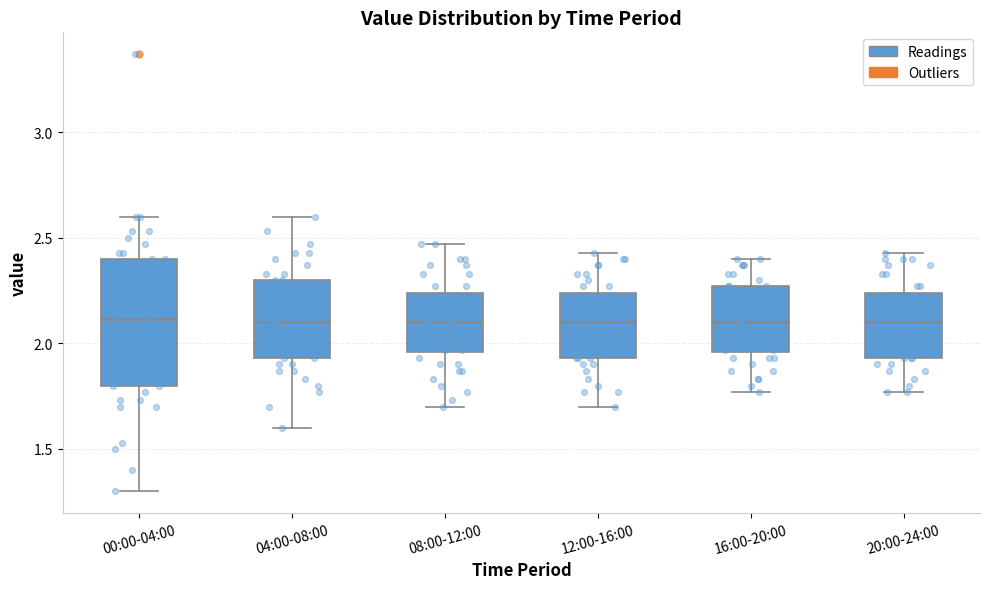

Reading left to right, read every box against the y-axis: the position of its median line, the range the box covers, and the ends of its whiskers. The values are not printed on the chart, so give them approximately, as read against the axis.

00:00-04:00: median 2.10, box 1.80 to 2.40, whiskers 1.30 to 2.60
04:00-08:00: median 2.10, box 1.95 to 2.30, whiskers 1.60 to 2.60
08:00-12:00: median 2.10, box 1.95 to 2.25, whiskers 1.70 to 2.45
12:00-16:00: median 2.10, box 1.95 to 2.25, whiskers 1.70 to 2.45
16:00-20:00: median 2.10, box 1.95 to 2.25, whiskers 1.75 to 2.40
20:00-24:00: median 2.10, box 1.95 to 2.25, whiskers 1.75 to 2.45